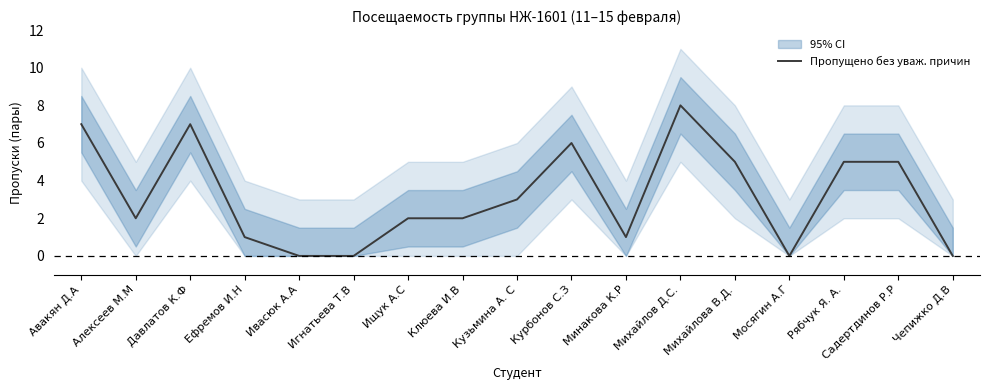

Which has a higher value, Чепижко Д.В or Курбонов С.З?

Курбонов С.З